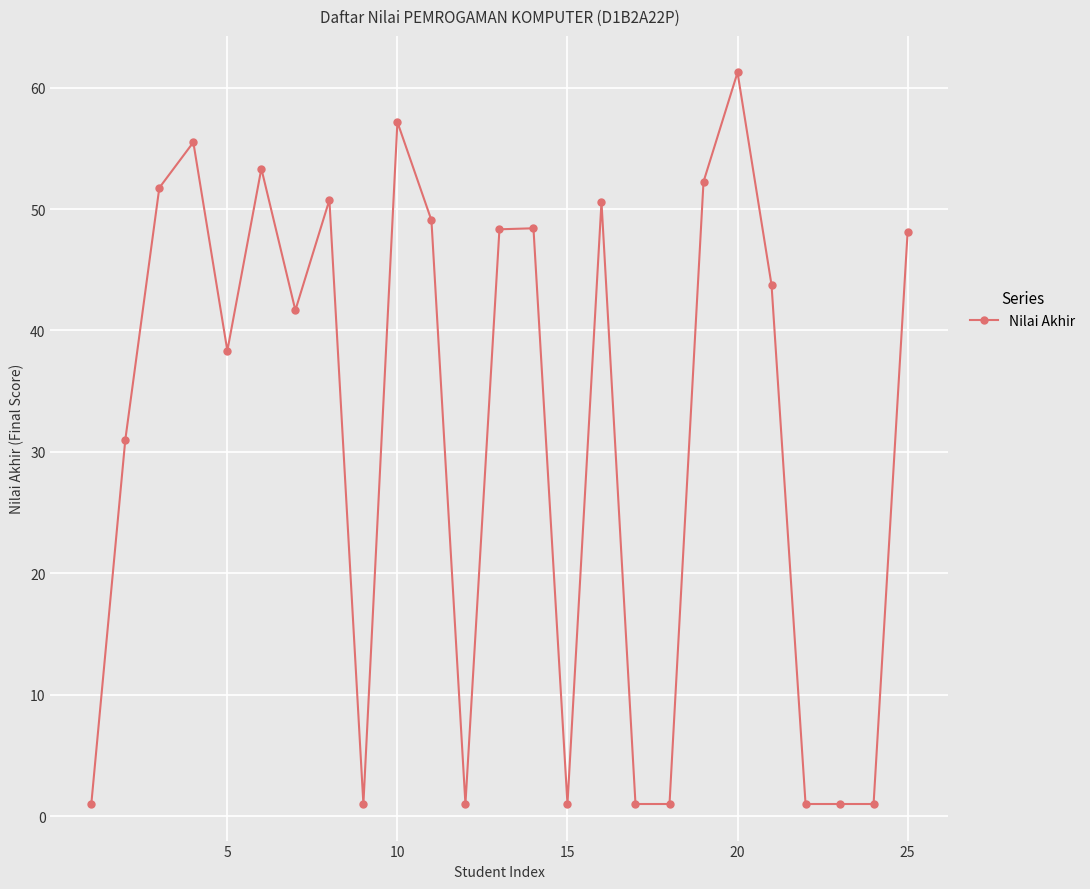

What is the difference between the second highest and minimum values?

56.2